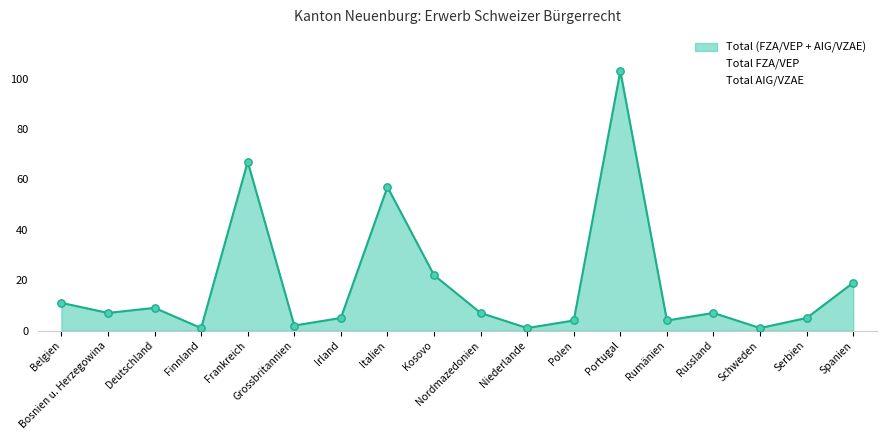

What is the total value across all series at Bosnien u. Herzegowina?

14